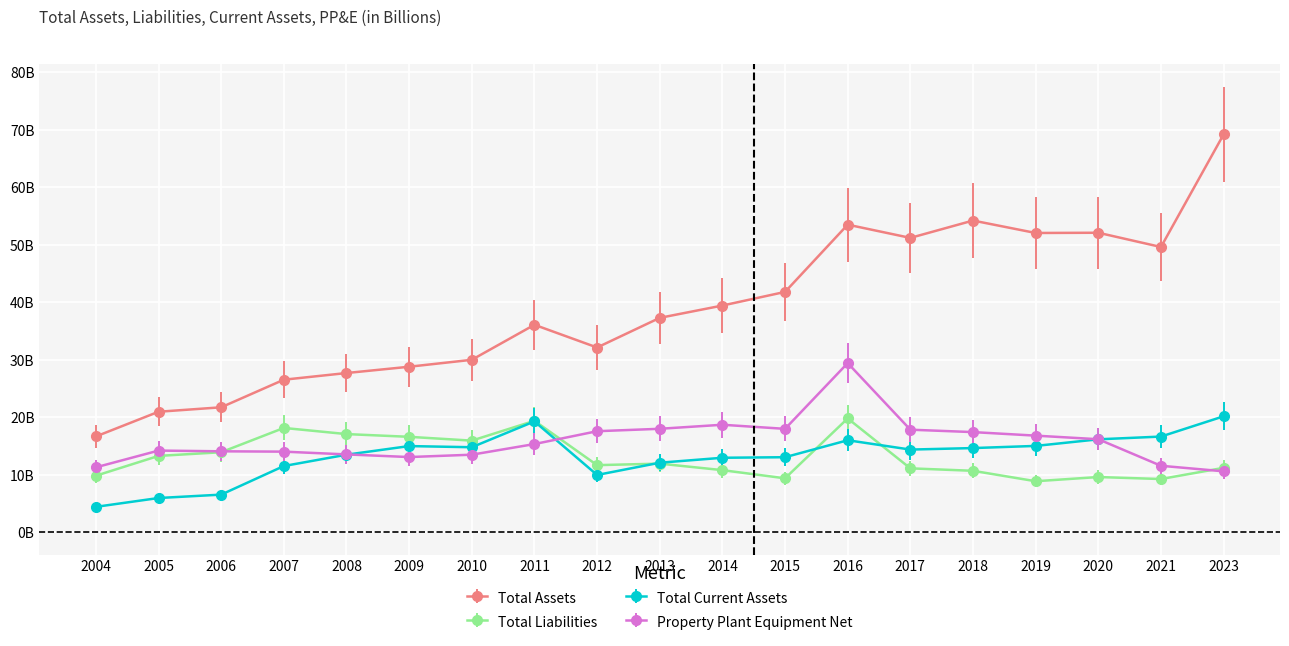

Between 2021 and 2023, which series saw the biggest shift?

Total Assets